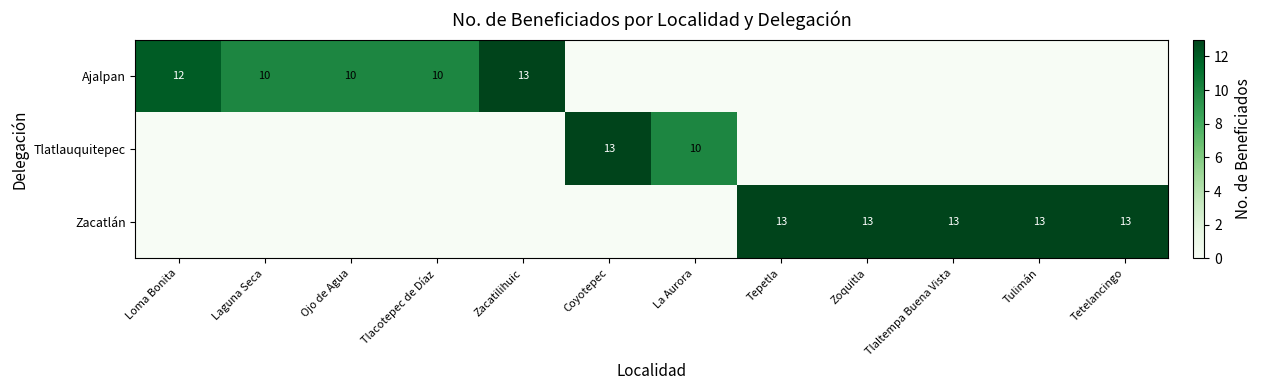

The Zacatlán series shows 6 at Tepetla. True or false?

False